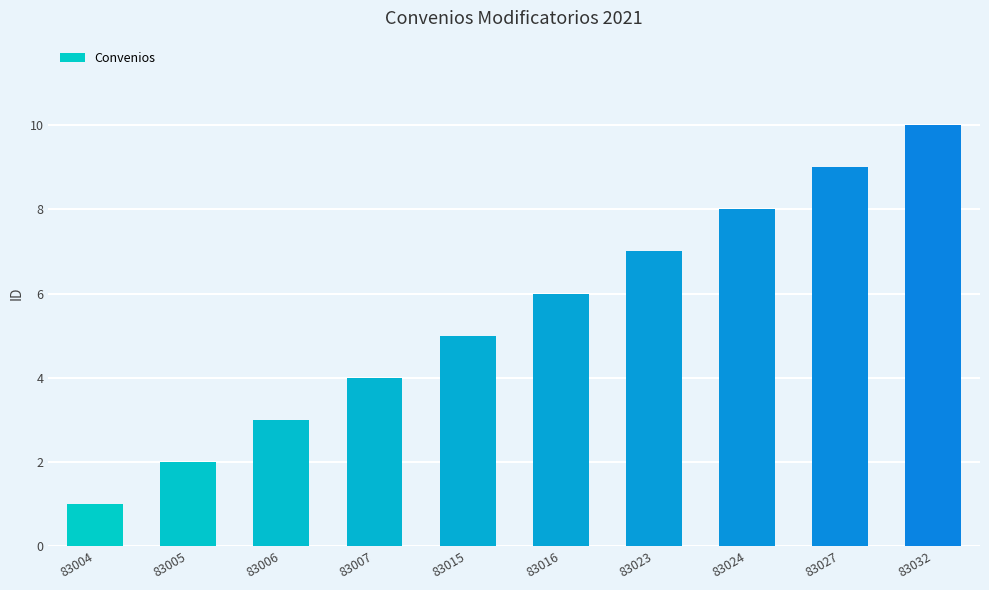

What value does the data have at 83004?

1